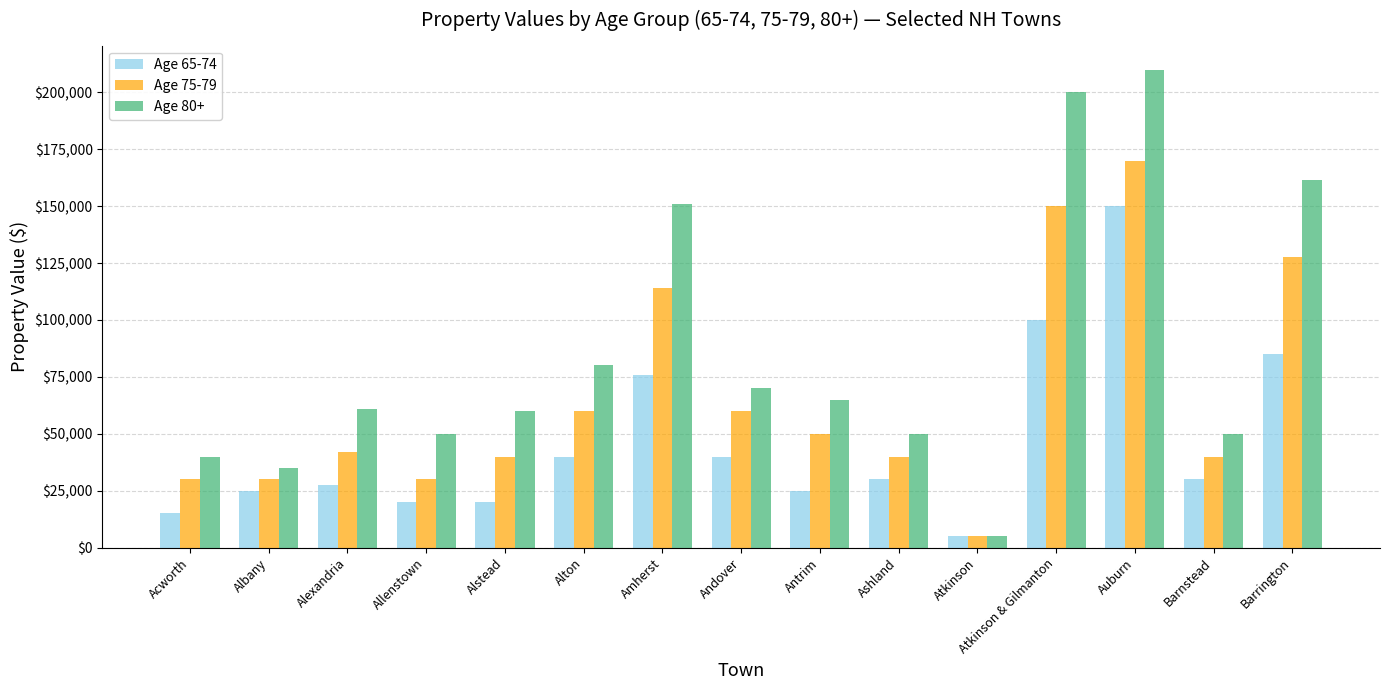

Which series has the widest spread of values?

Age 80+